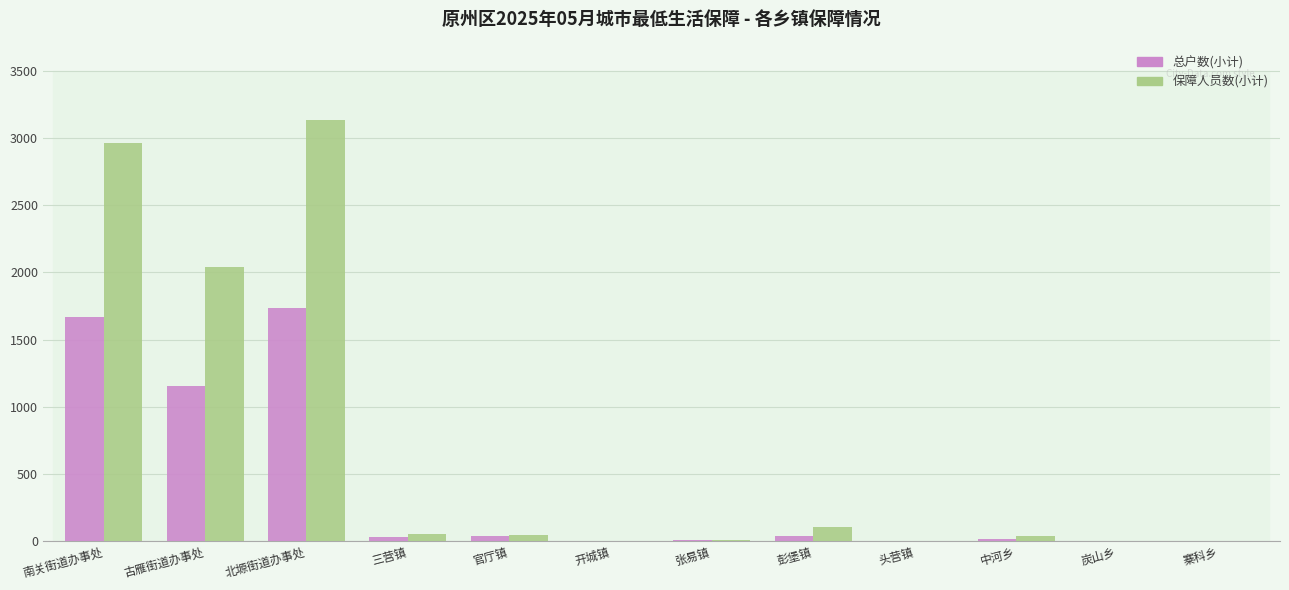

What is the maximum value shown in the chart?

3132